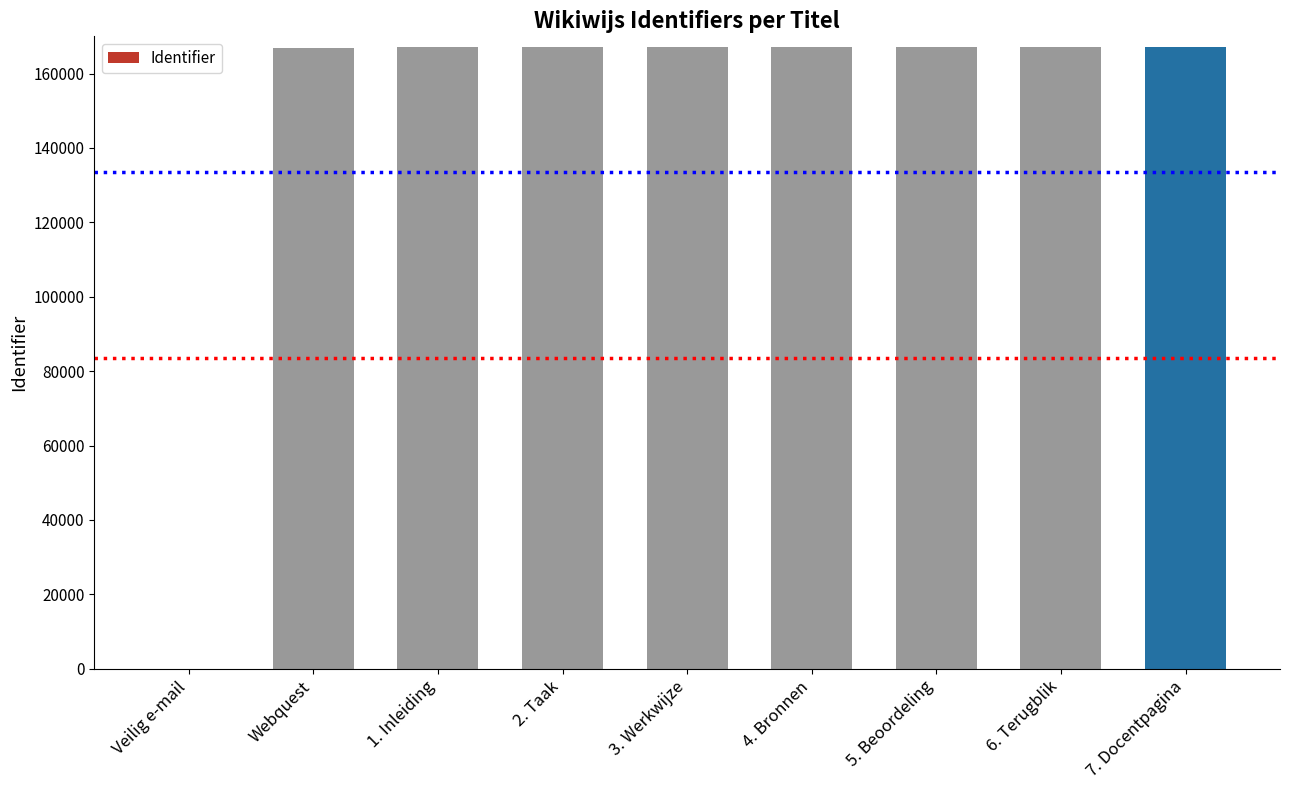

What is the maximum value shown in the chart?

167013